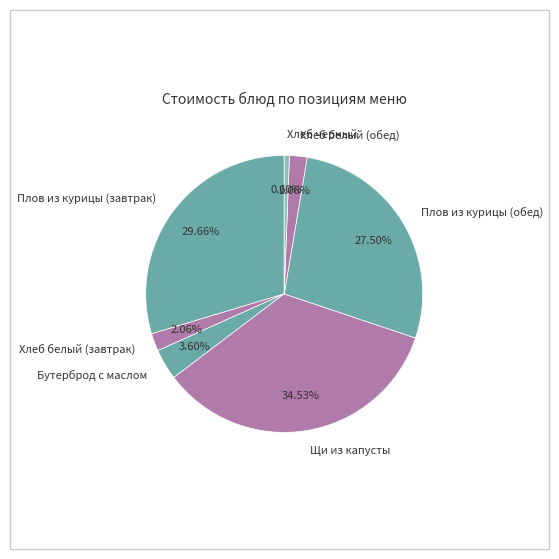

Does Хлеб белый (завтрак) represent more than half of the total?

No